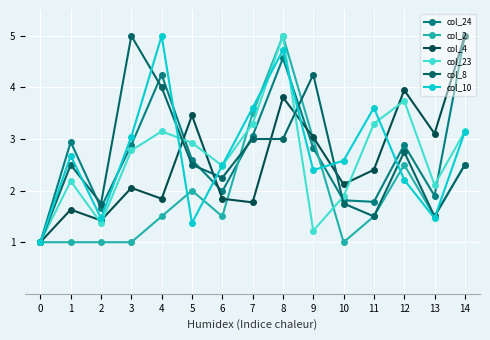

Between 6 and 11, which series saw the biggest shift?

col_10